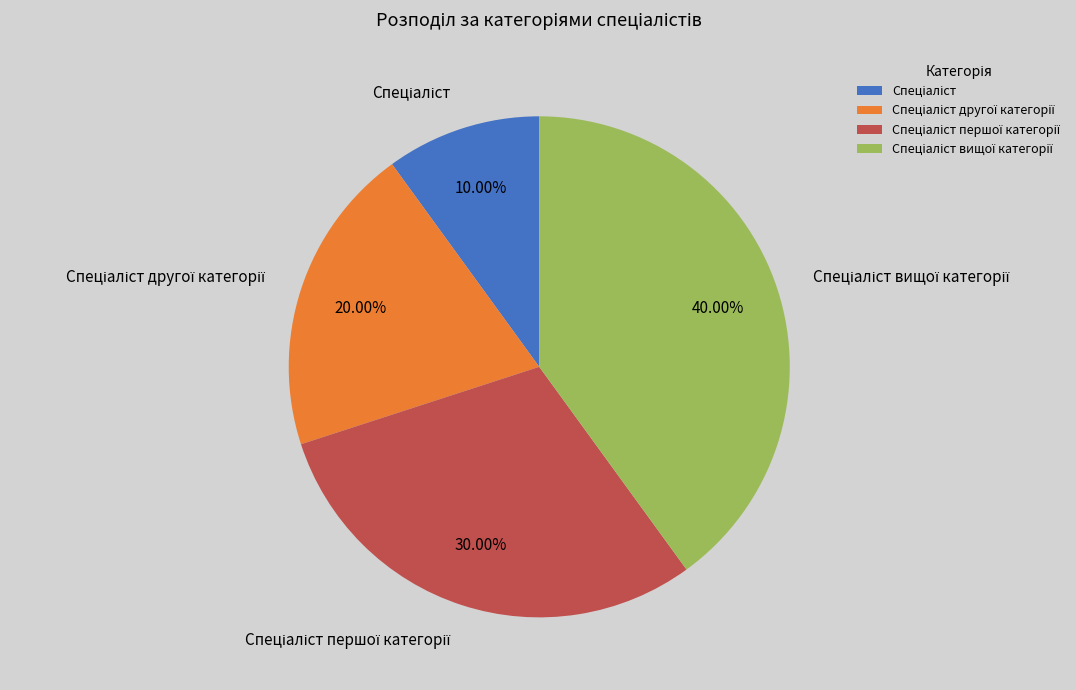

Is there any slice that represents more than half of the pie?

No